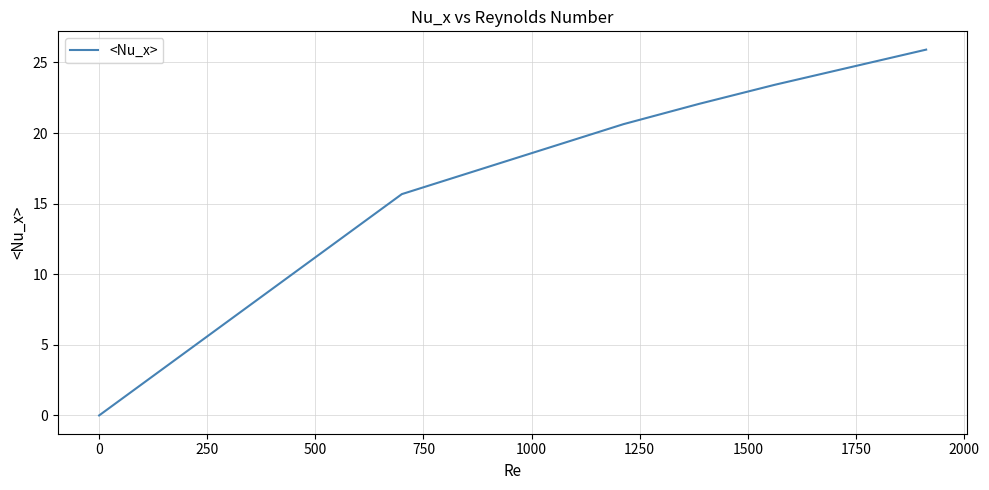

Does the chart have visible grid lines?

Yes